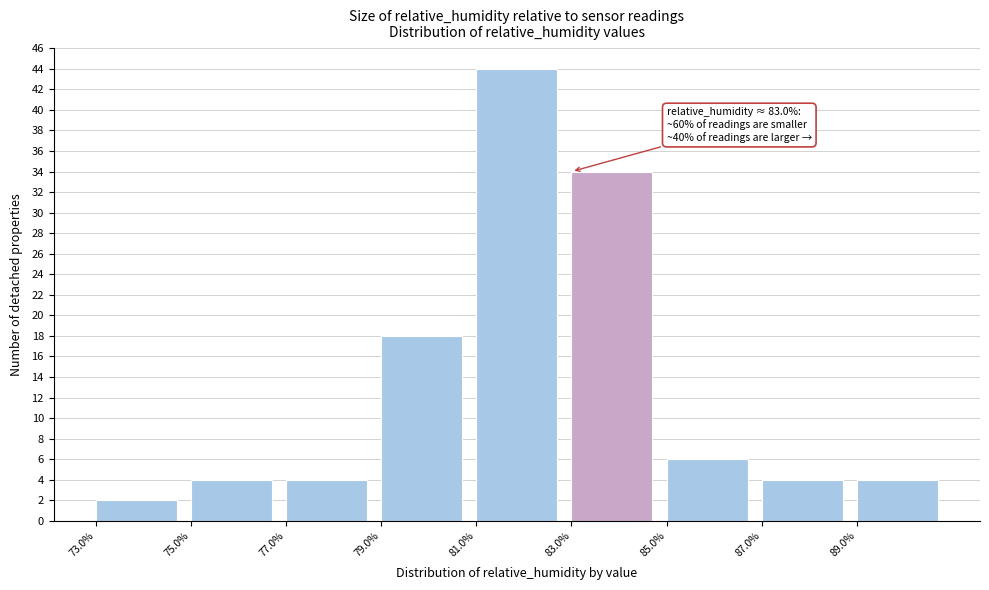

Over which range of the x-axis is the bar tallest?

81 to 83